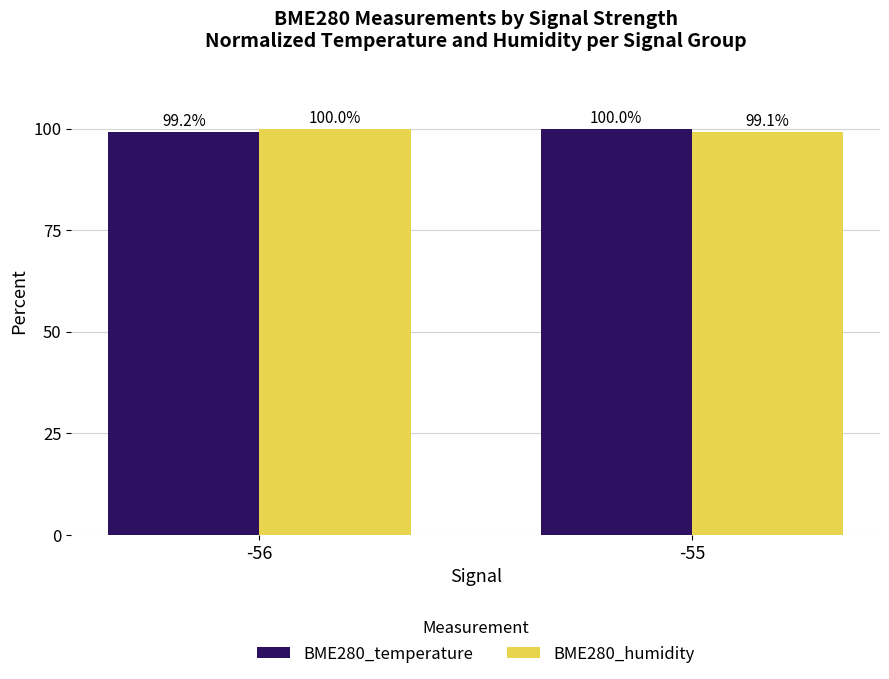

The value of BME280_humidity at -56 is 100.0. True or false?

True